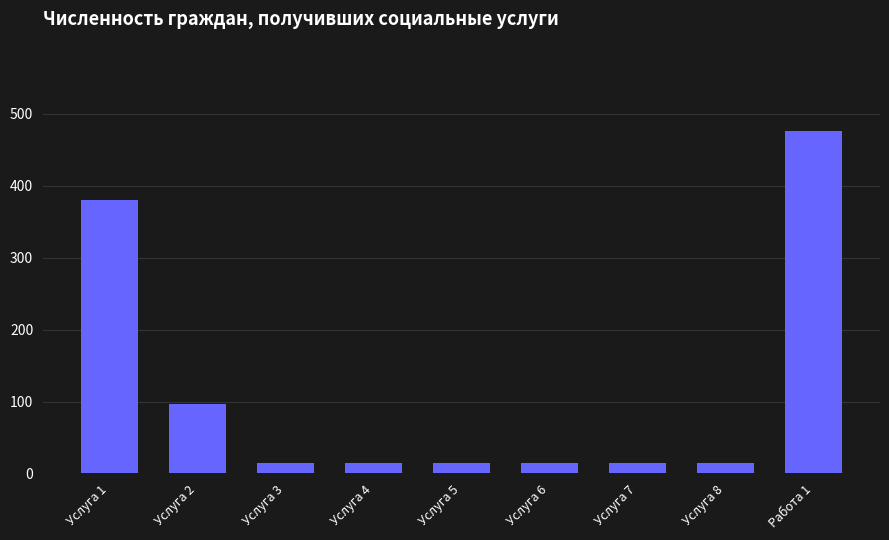

What is the difference between the maximum and minimum values?

461